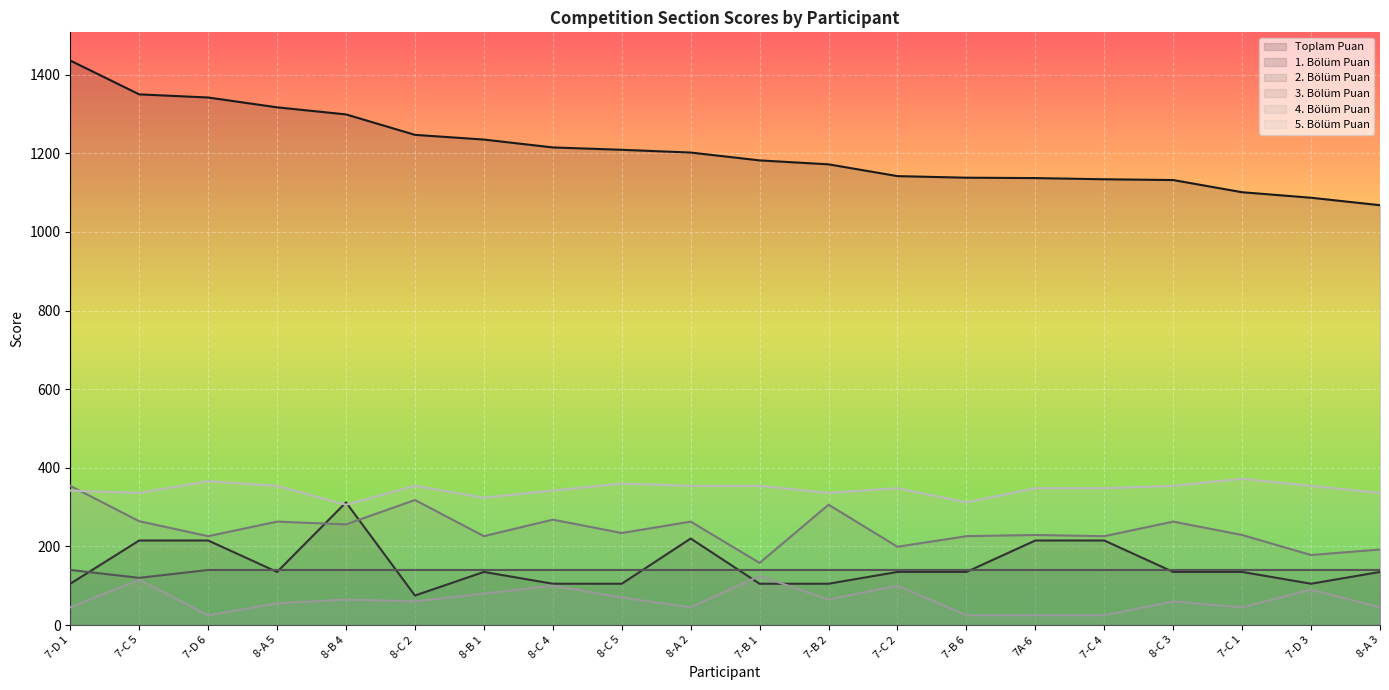

Is it true that 1. Bölüm Puan equals 105 at 7-D 3?

True